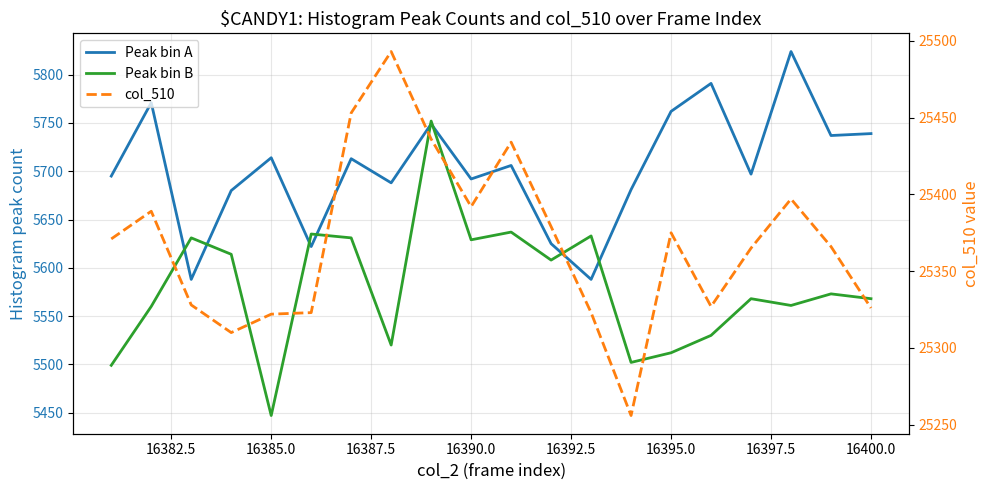

Rank the series by their maximum value, from highest to lowest.

col_510, Peak bin A, Peak bin B